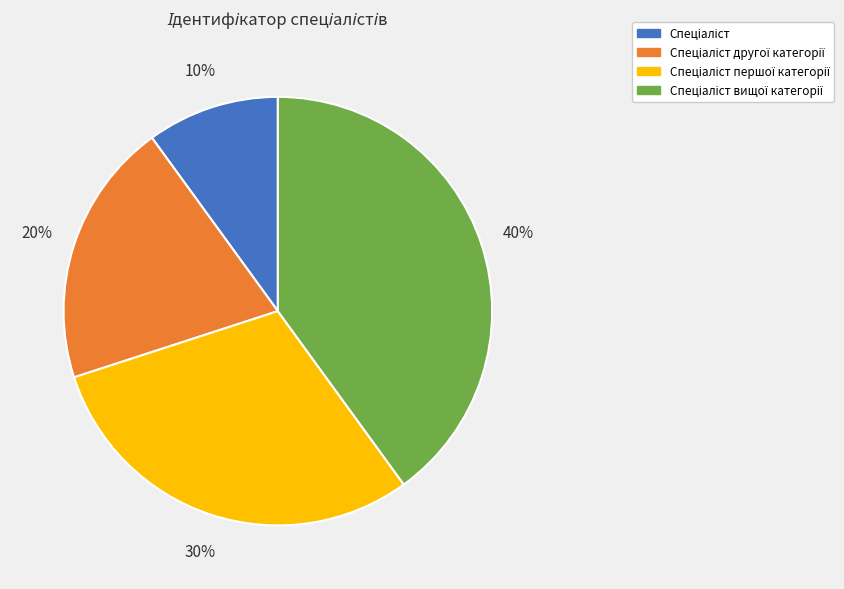

Does any single category account for the majority?

No